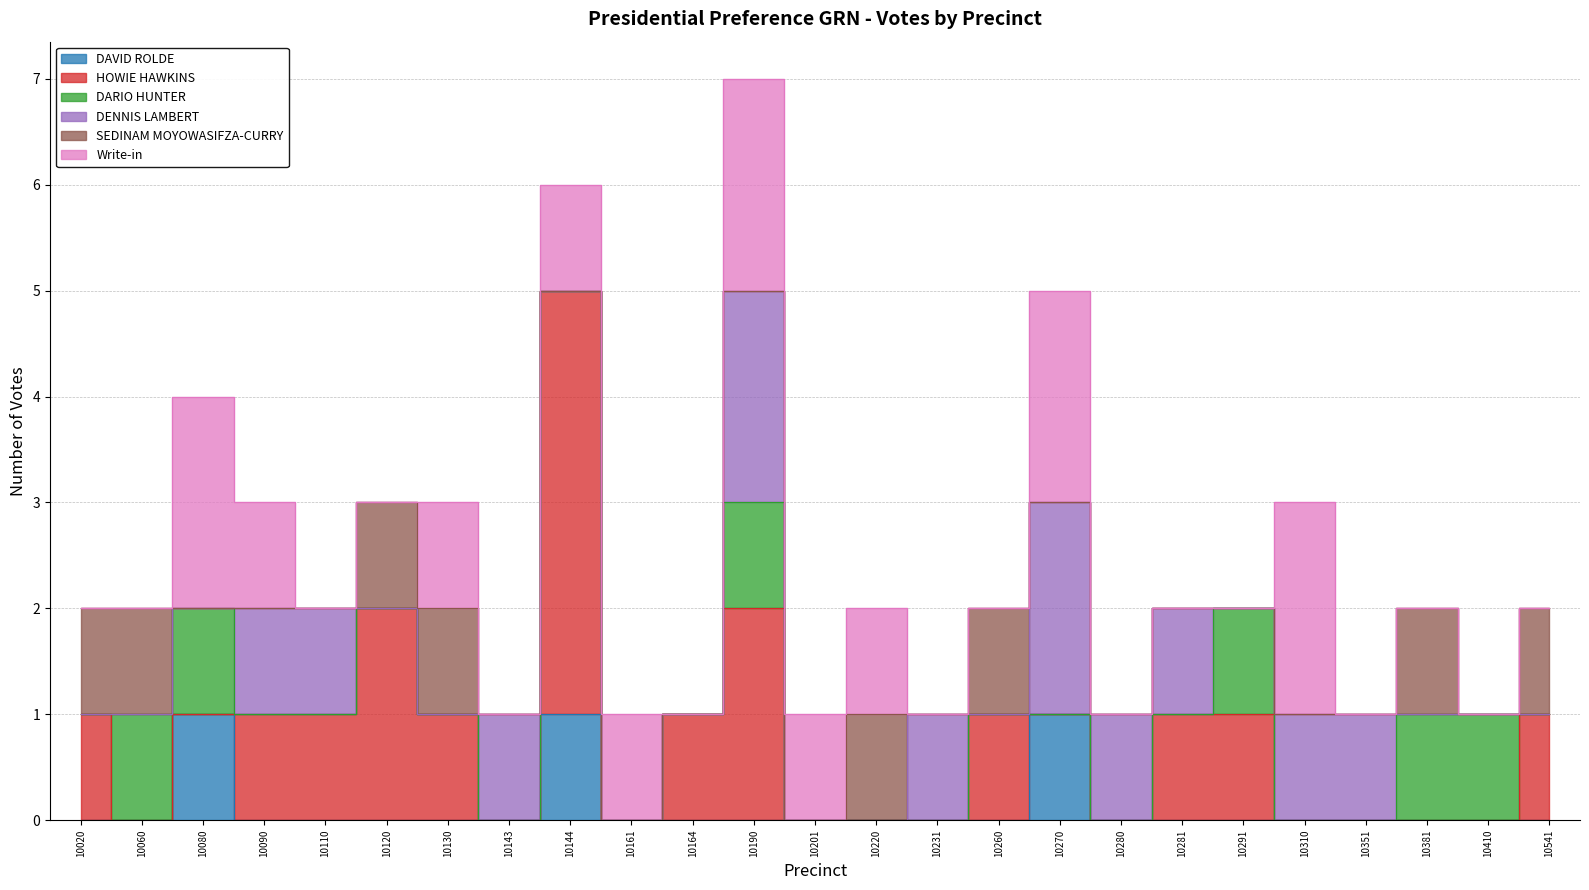

True or false: SEDINAM MOYOWASIFZA-CURRY and DENNIS LAMBERT intersect in this chart.

True